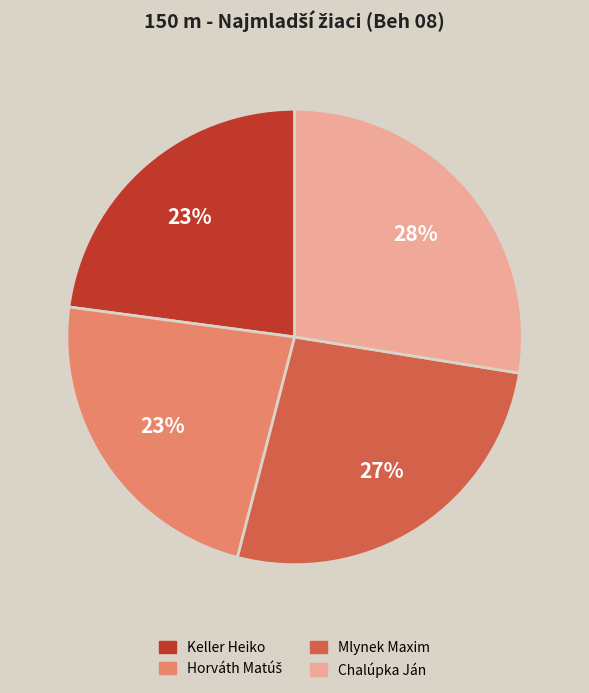

Does any single category account for the majority?

No